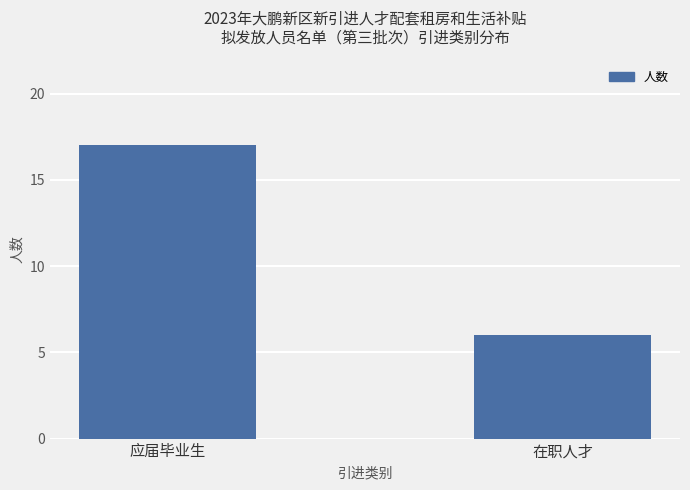

What is the difference between the values at 在职人才 and 应届毕业生?

11